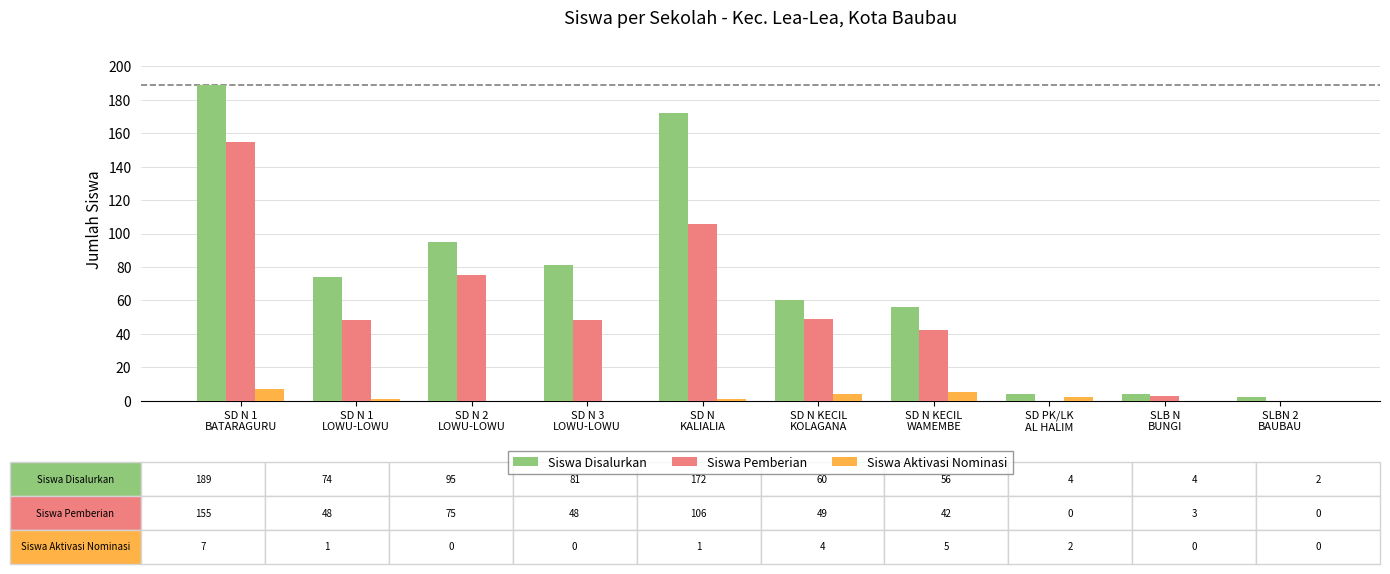

Which series has the largest total across all categories?

Siswa Disalurkan